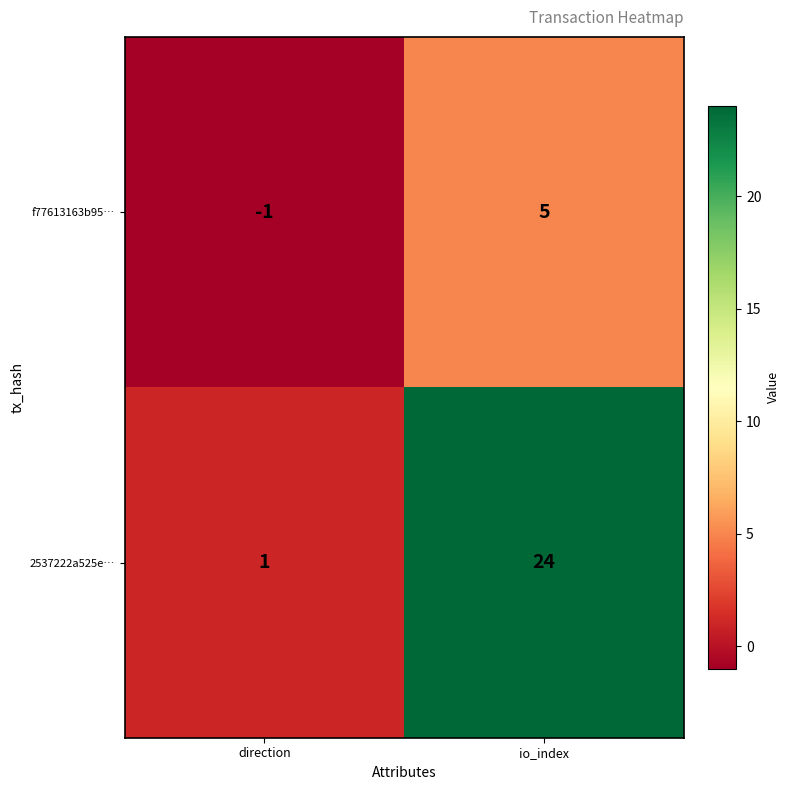

At which category is the sum across all series the highest?

io_index